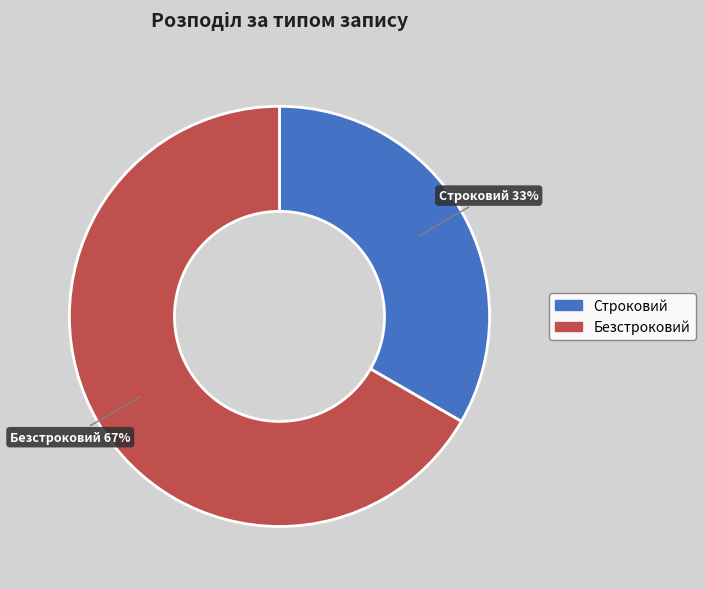

Is the sum of Строковий and Безстроковий greater than half?

Yes